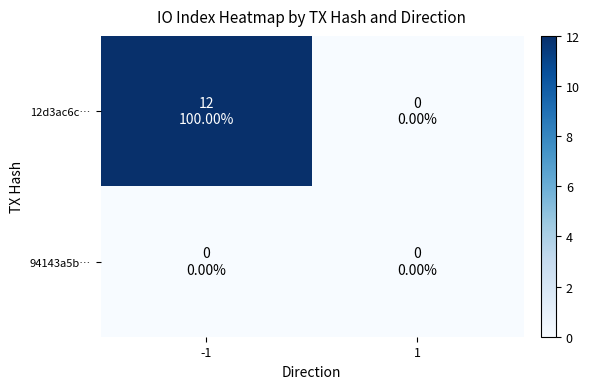

Reading left to right, extract all data points from this chart.

12d3ac6c…: -1=12	1=0
94143a5b…: -1=0	1=0